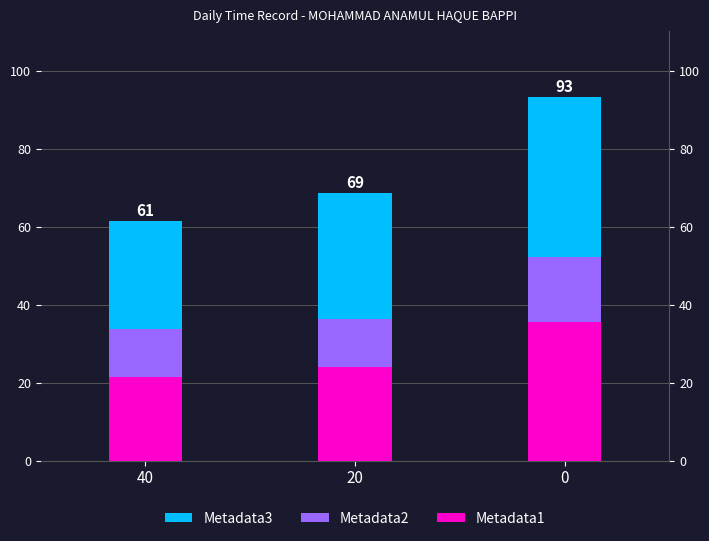

Count the number of categories in the chart.

3